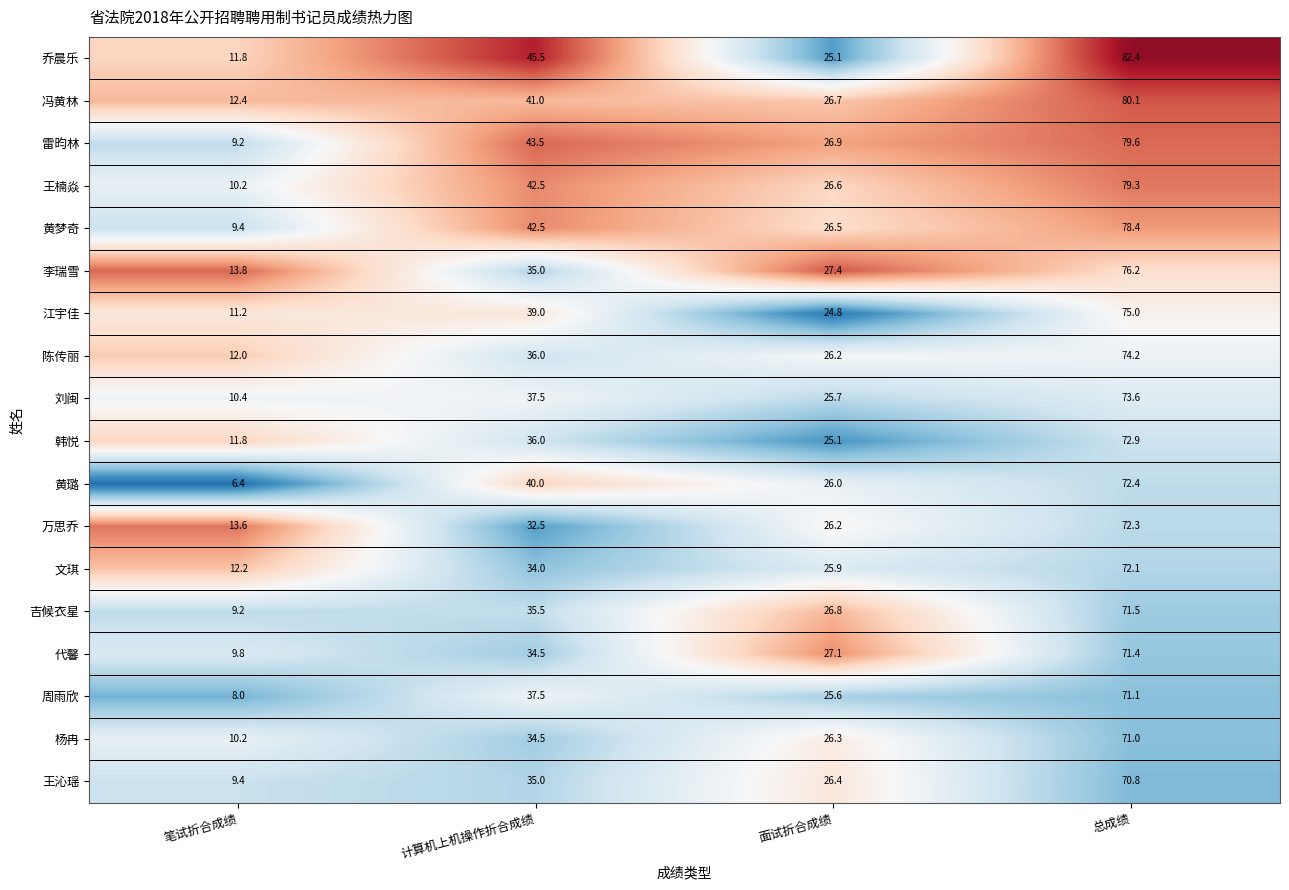

Which series has the largest range (max minus min)?

乔晨乐